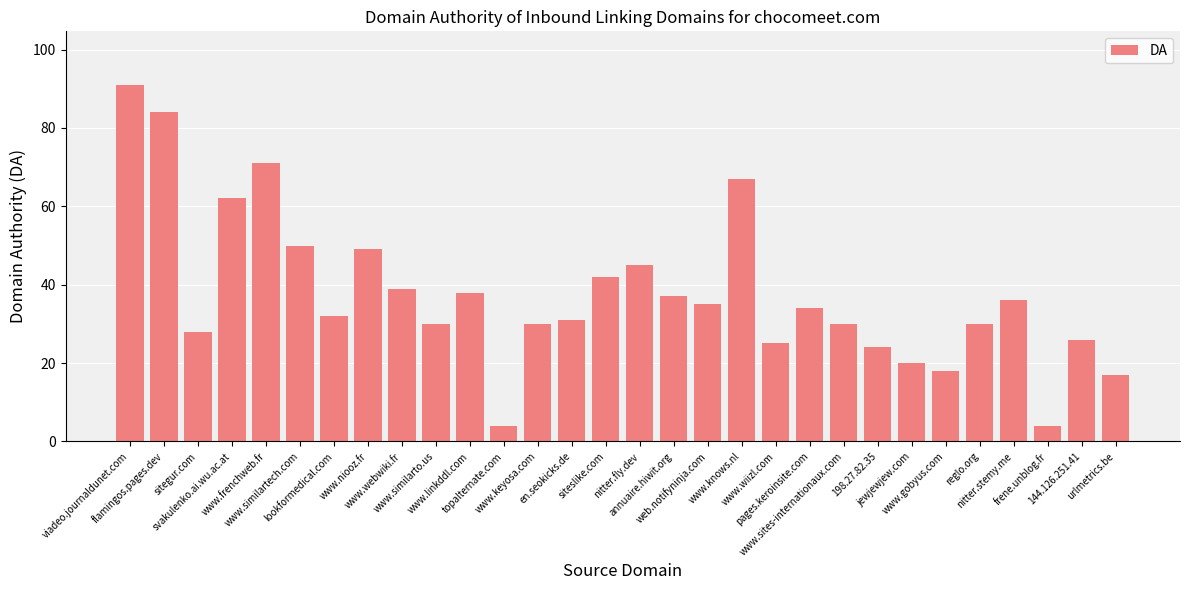

Reading left to right, transcribe all the data shown in this chart.

viadeo.journaldunet.com=91	flamingos.pages.dev=84	sitegur.com=28	svakulenko.ai.wu.ac.at=62	www.frenchweb.fr=71	www.similartech.com=50	lookformedical.com=32	www.niooz.fr=49	www.webwiki.fr=39	www.similarto.us=30	www.linkddl.com=38	topalternate.com=4	www.keyosa.com=30	en.seokicks.de=31	siteslike.com=42	nitter.fly.dev=45	annuaire.hiwit.org=37	web.notifyninja.com=35	www.knows.nl=67	www.wiizl.com=25	pages.keroinsite.com=34	www.sites-internationaux.com=30	198.27.82.35=24	jewjewjew.com=20	www.gobyus.com=18	reglo.org=30	nitter.stemy.me=36	frene.unblog.fr=4	144.126.251.41=26	urlmetrics.be=17